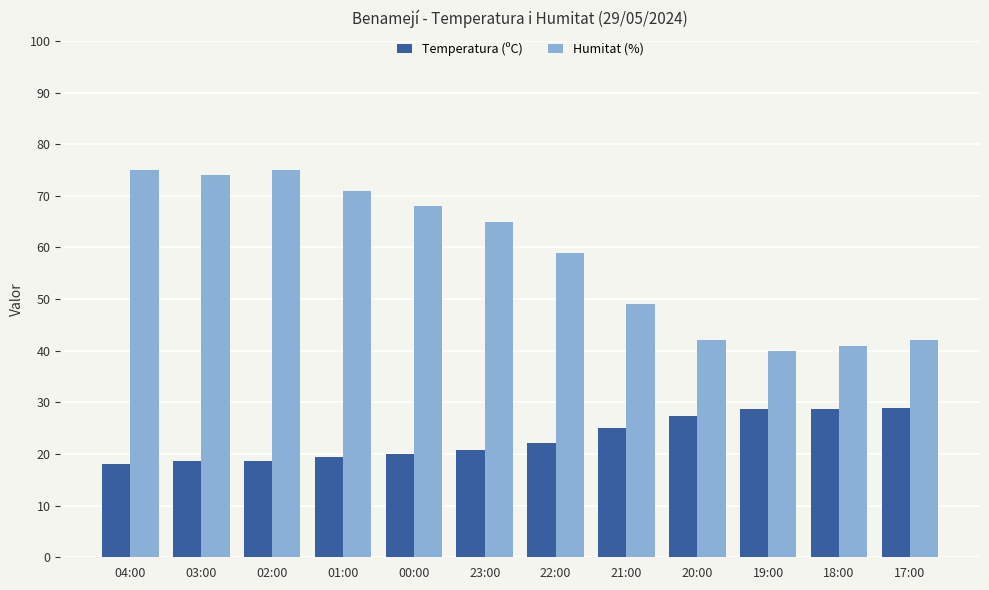

What is the label of the 8th bar from the left?

21:00